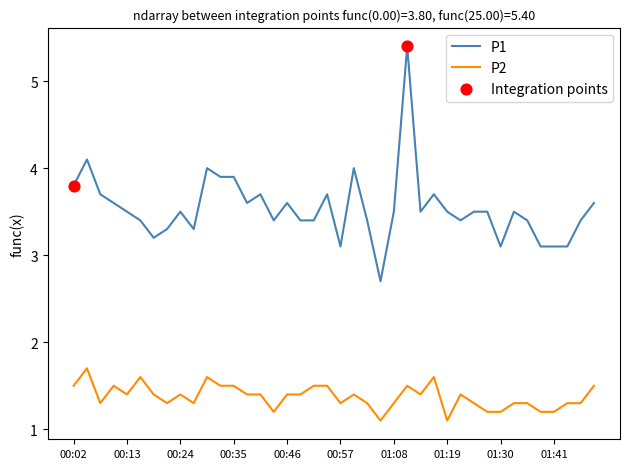

Which series has the widest spread of values?

P1